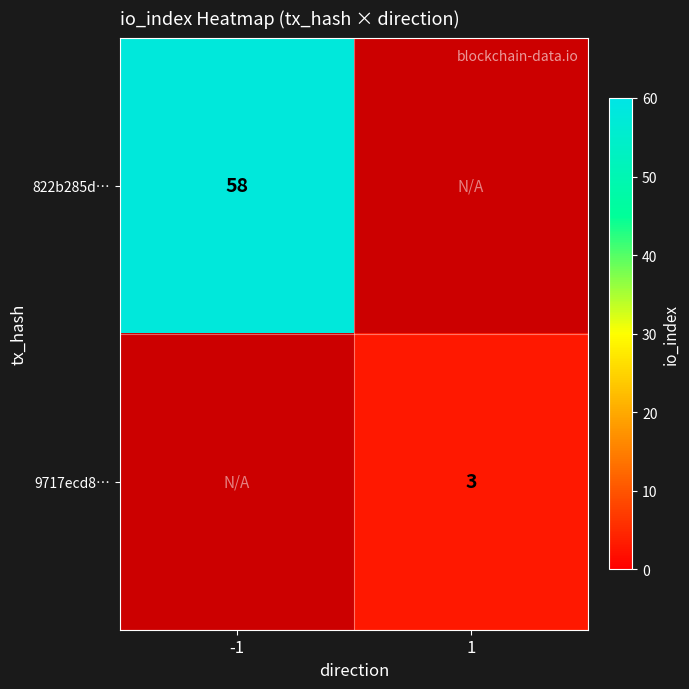

How many data points does each series have?

2